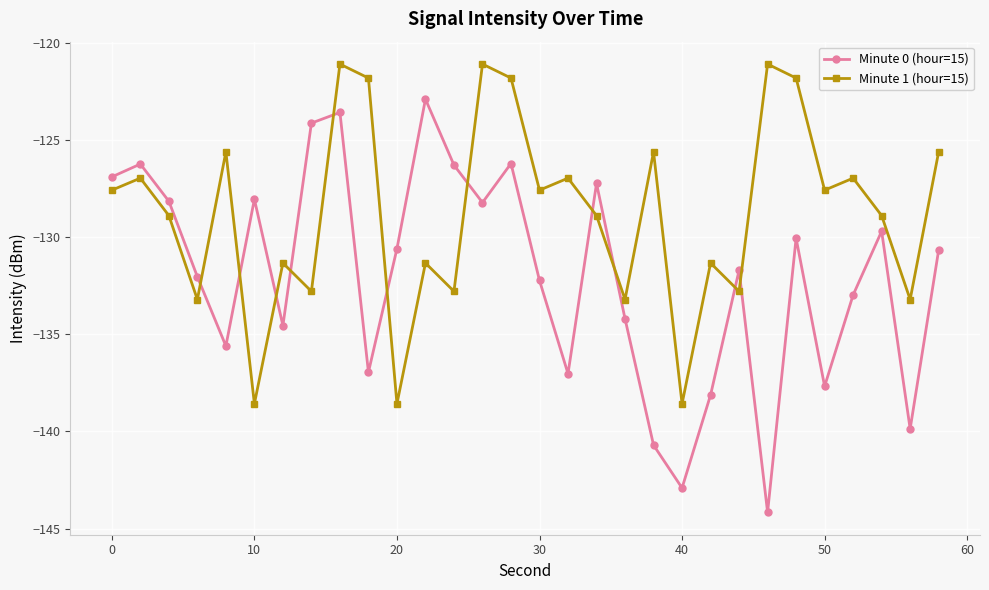

How many times do Minute 0 (hour=15) and Minute 1 (hour=15) cross each other?

11